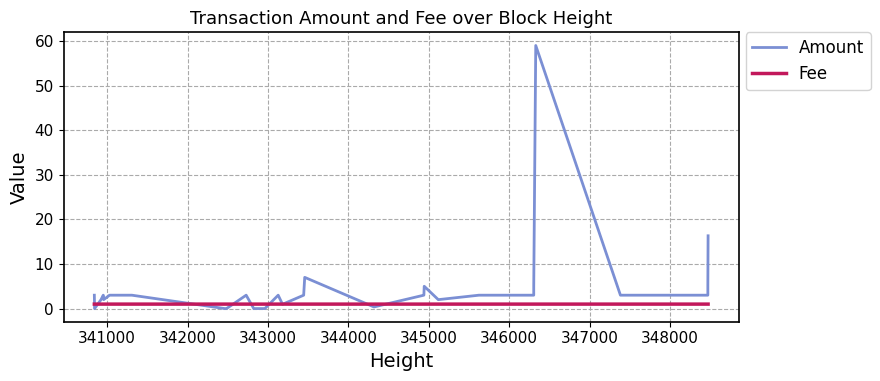

How many values in the Amount series exceed 3?

6